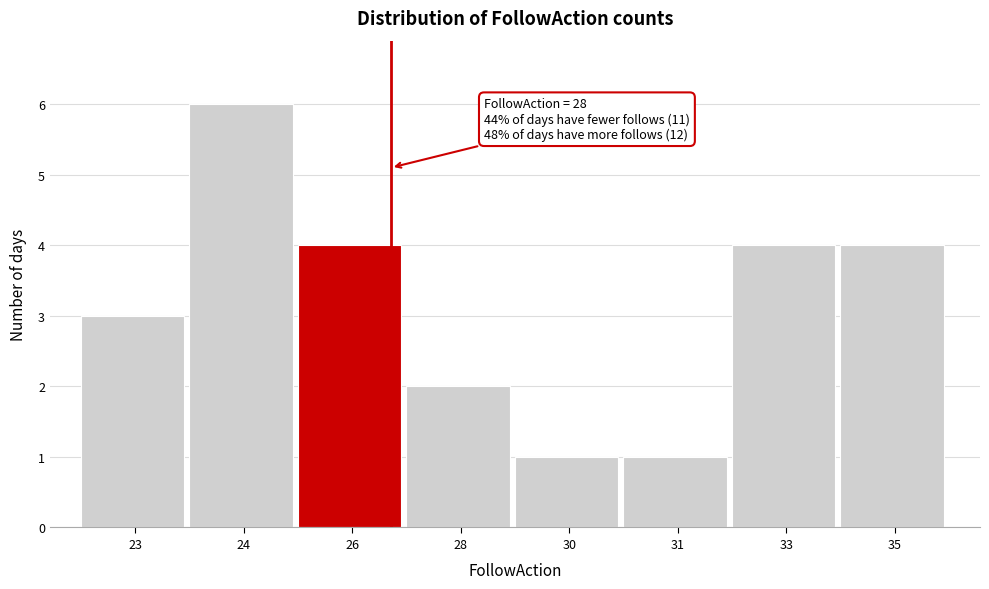

Reading right to left, transcribe all the data shown in this chart.

4	4	1	1	2	4	6	3